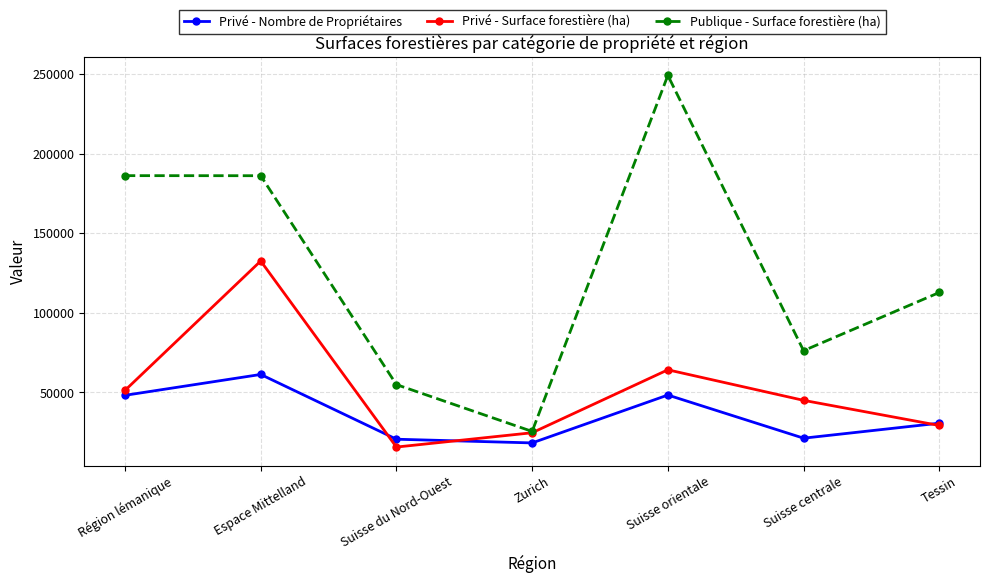

At which category is the sum across all series the highest?

Espace Mittelland